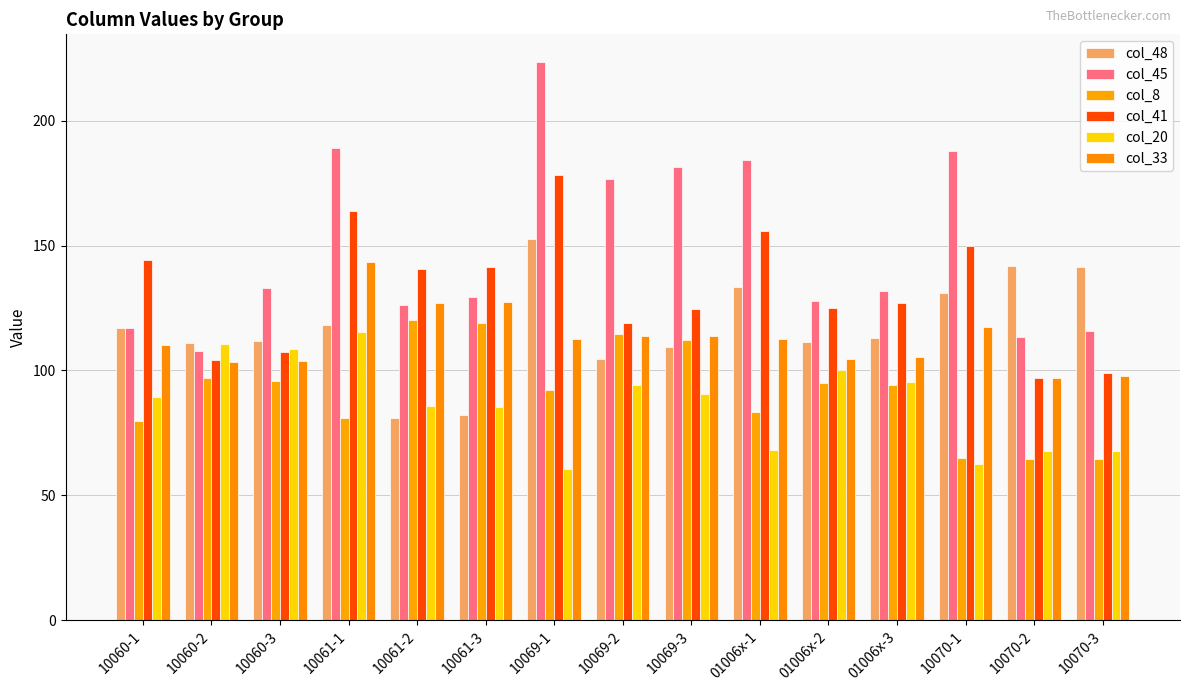

Rank the series by their maximum value, from highest to lowest.

col_45, col_41, col_48, col_33, col_8, col_20